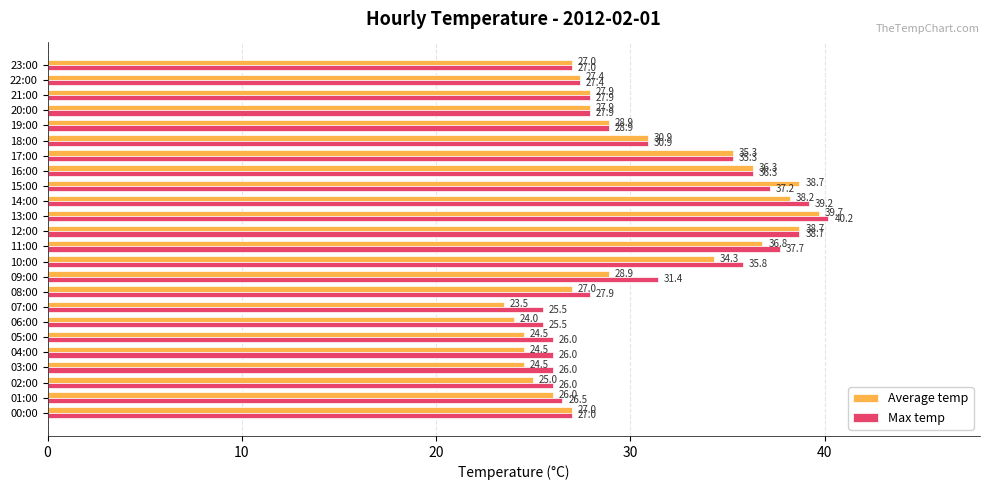

The Average temp series shows 16.1 at 07:00. True or false?

False